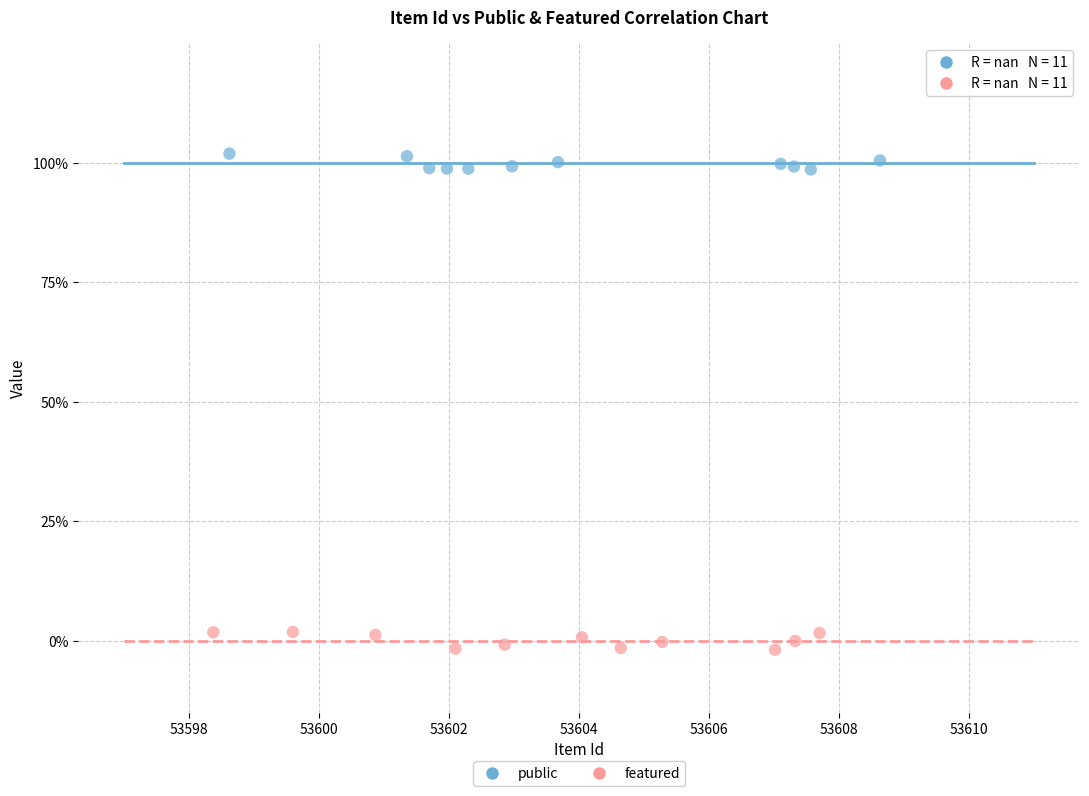

What are all the series names shown in the legend?

public, featured